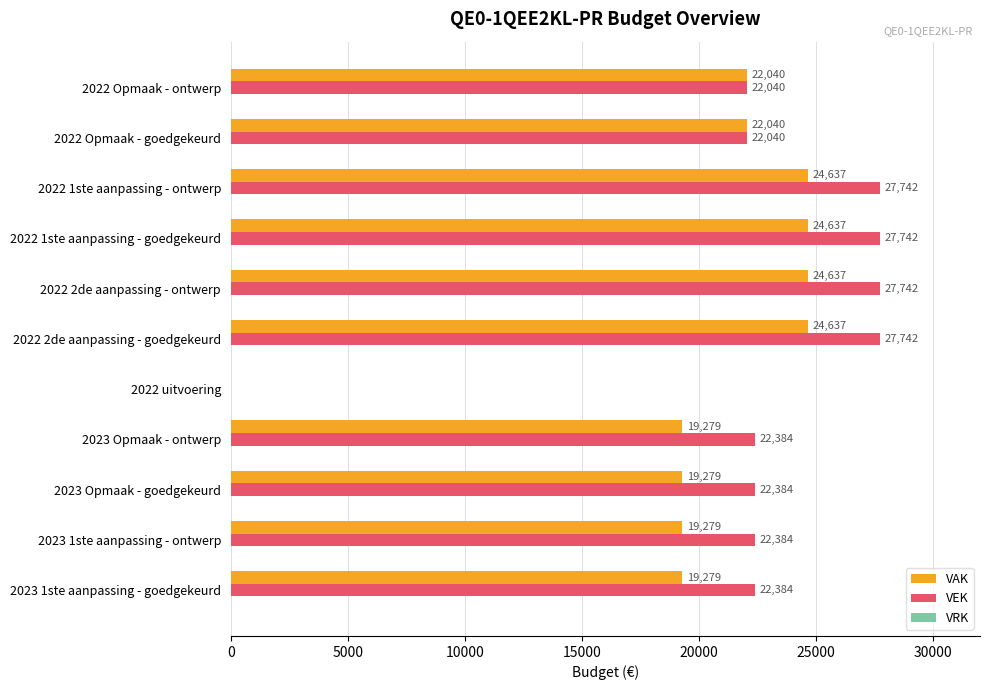

What is the sum of all VEK values?

244584